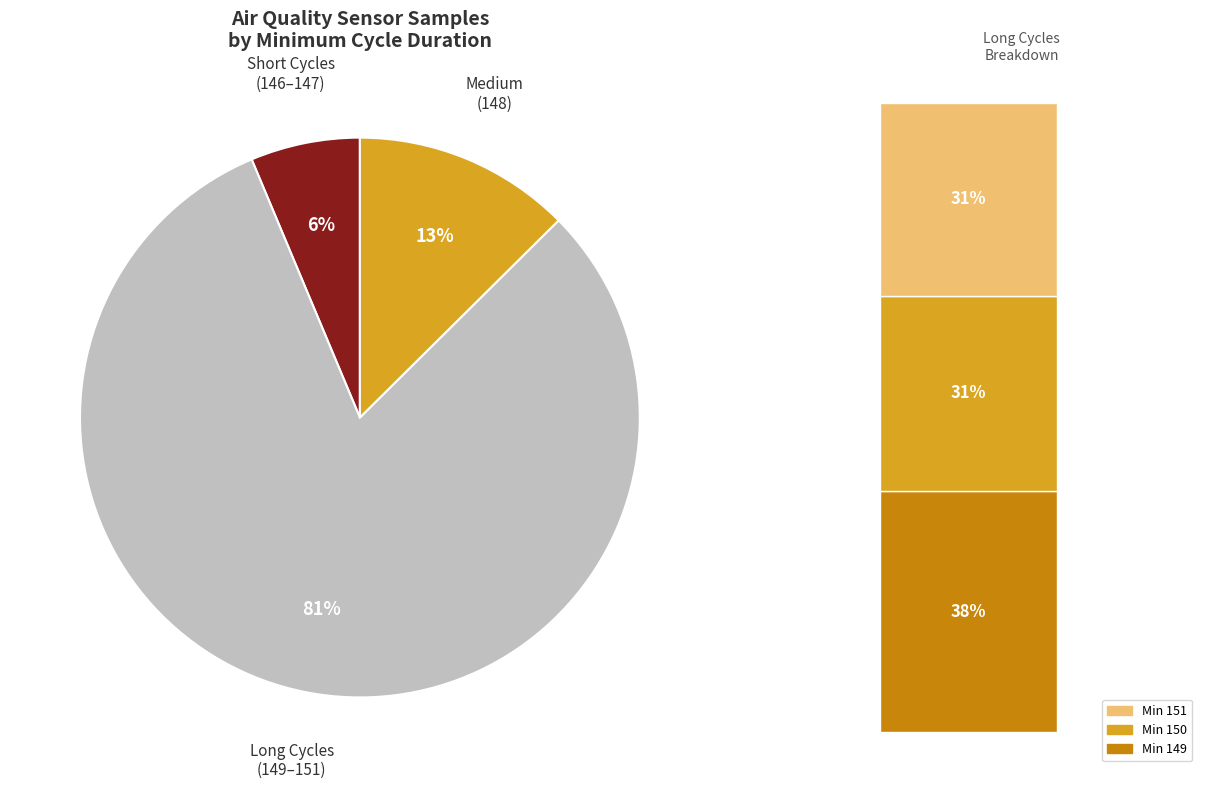

Does any single category account for the majority?

Yes